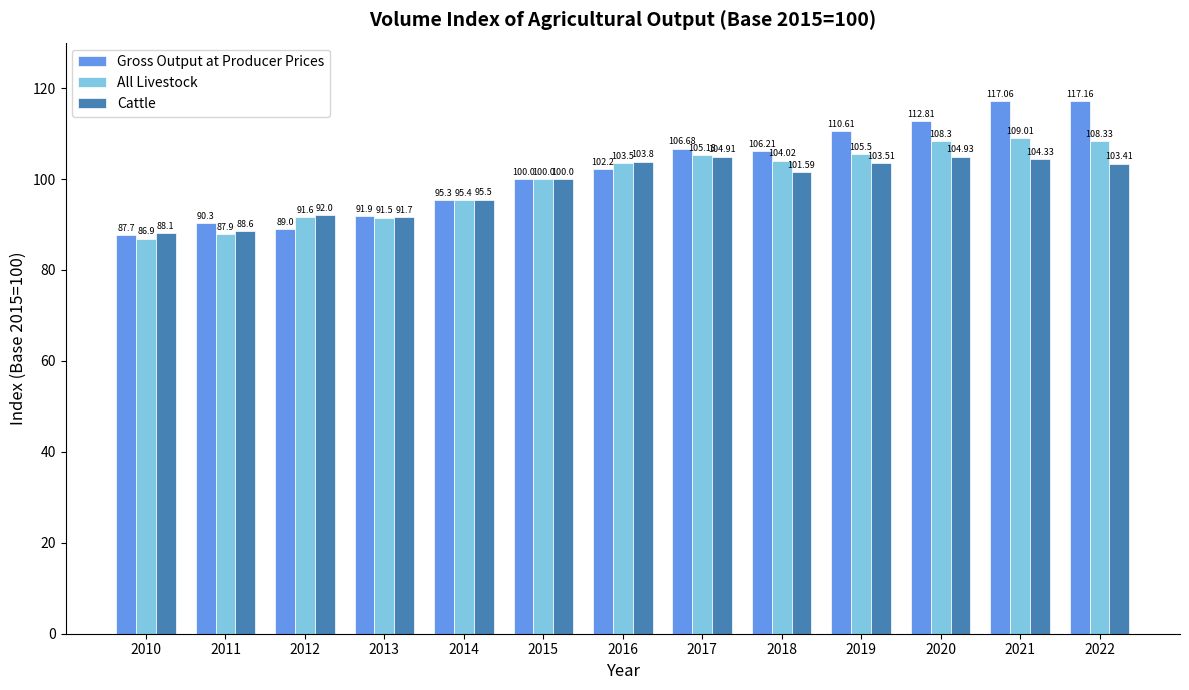

Reading left to right, what are all the values shown in this chart?

Gross Output at Producer Prices: 2010=87.7	2011=90.3	2012=89.0	2013=91.9	2014=95.3	2015=100.0	2016=102.2	2017=106.7	2018=106.2	2019=110.6	2020=112.8	2021=117.1	2022=117.2
All Livestock: 2010=86.9	2011=87.9	2012=91.6	2013=91.5	2014=95.4	2015=100.0	2016=103.5	2017=105.2	2018=104.0	2019=105.5	2020=108.3	2021=109.0	2022=108.3
Cattle: 2010=88.1	2011=88.6	2012=92.0	2013=91.7	2014=95.5	2015=100.0	2016=103.8	2017=104.9	2018=101.6	2019=103.5	2020=104.9	2021=104.3	2022=103.4